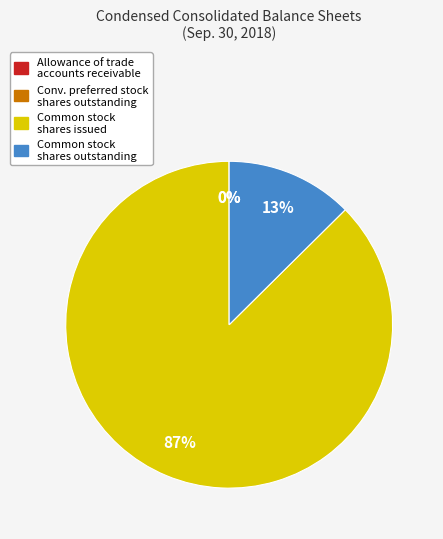

To the nearest percent, what is the average slice percentage?

25%